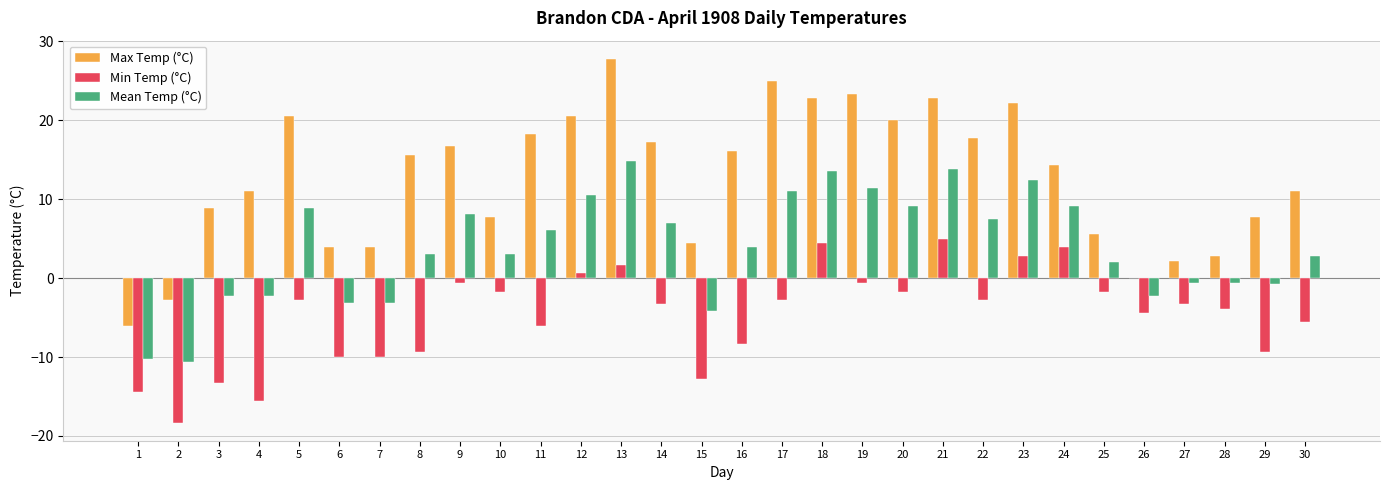

Read the Mean Temp (°C) value at 23.

12.5